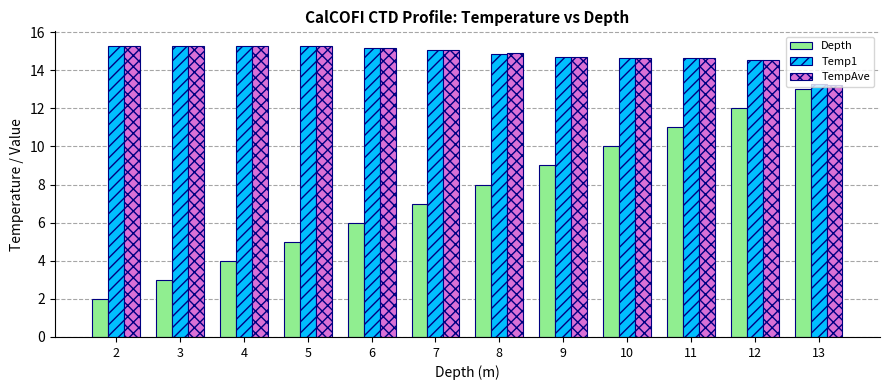

What is the difference between the second highest and second lowest values in the Temp1 series?

0.7